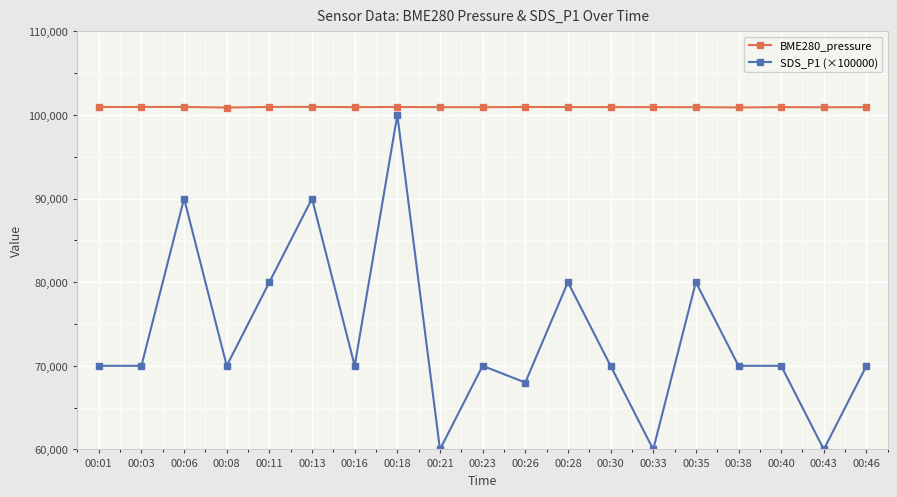

How many categories are shown in the chart?

19